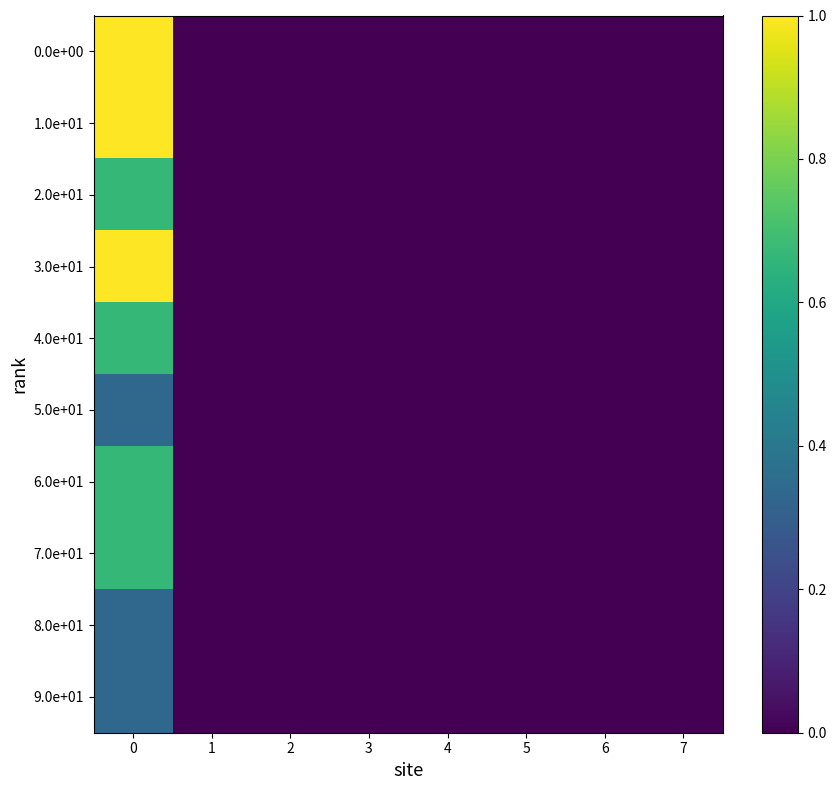

At how many categories does at least one series exceed 0?

1